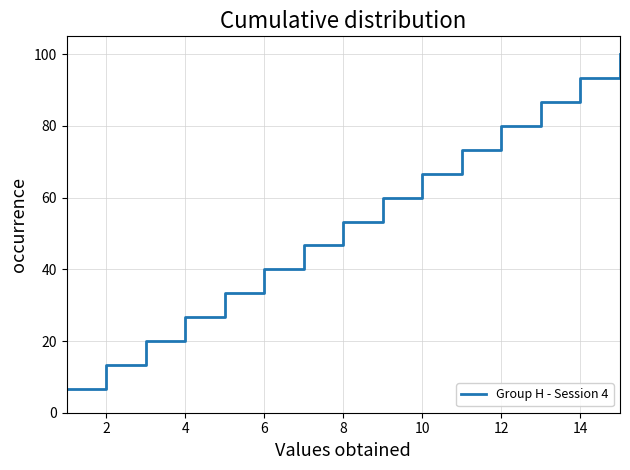

True or false: the data has more than 0 interior local peaks.

False